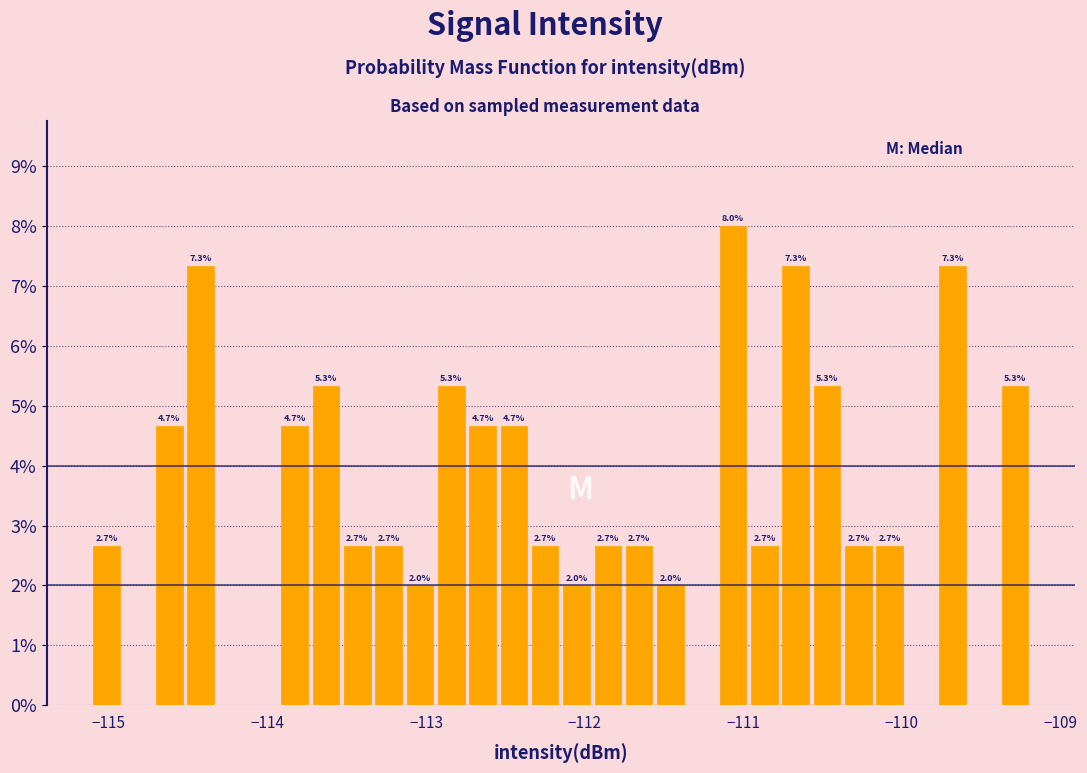

Read against the x-axis, roughly where is the centre of the tallest bar?

-111.1